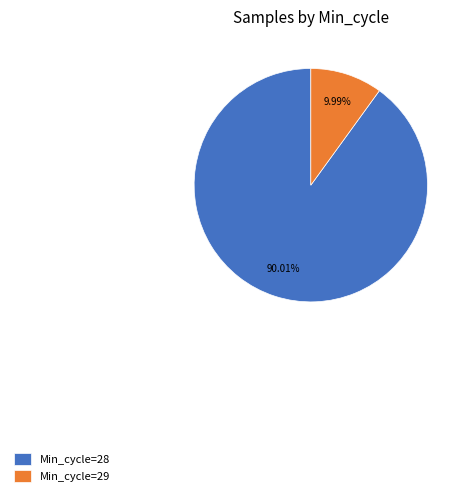

Count the number of slices in the pie.

2